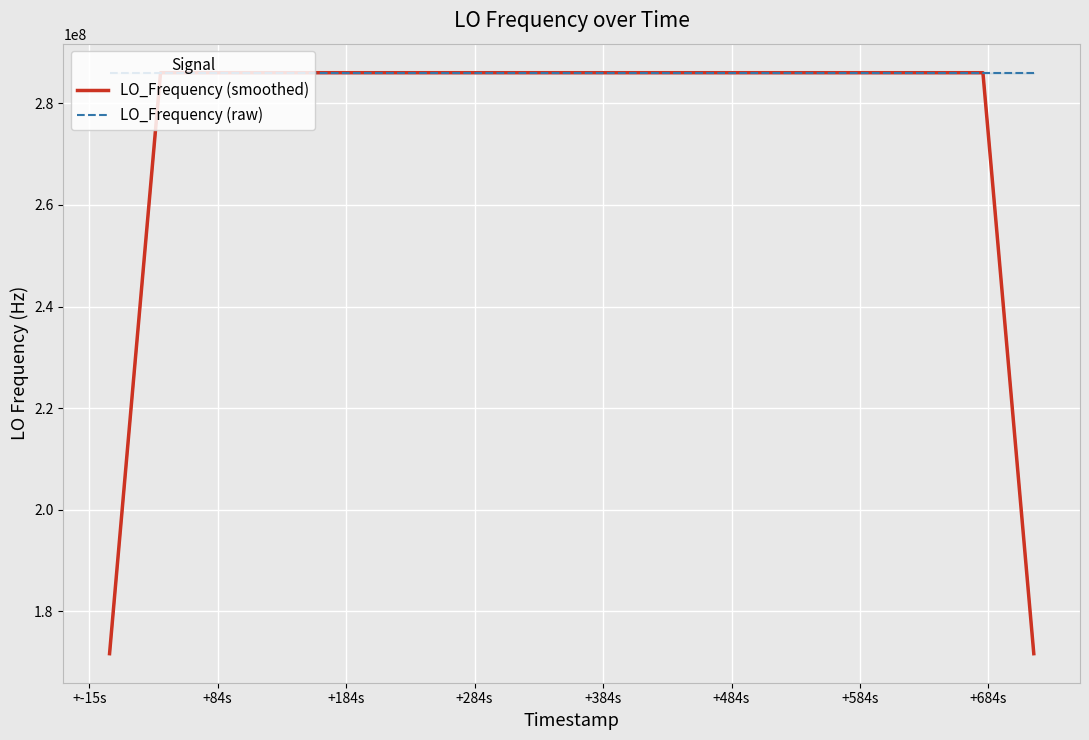

What is the minimum value for LO_Frequency (raw)?

286046996.7